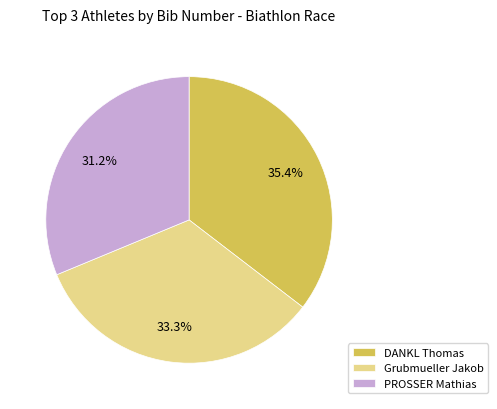

True or false: Grubmueller Jakob accounts for 3% of the total.

False